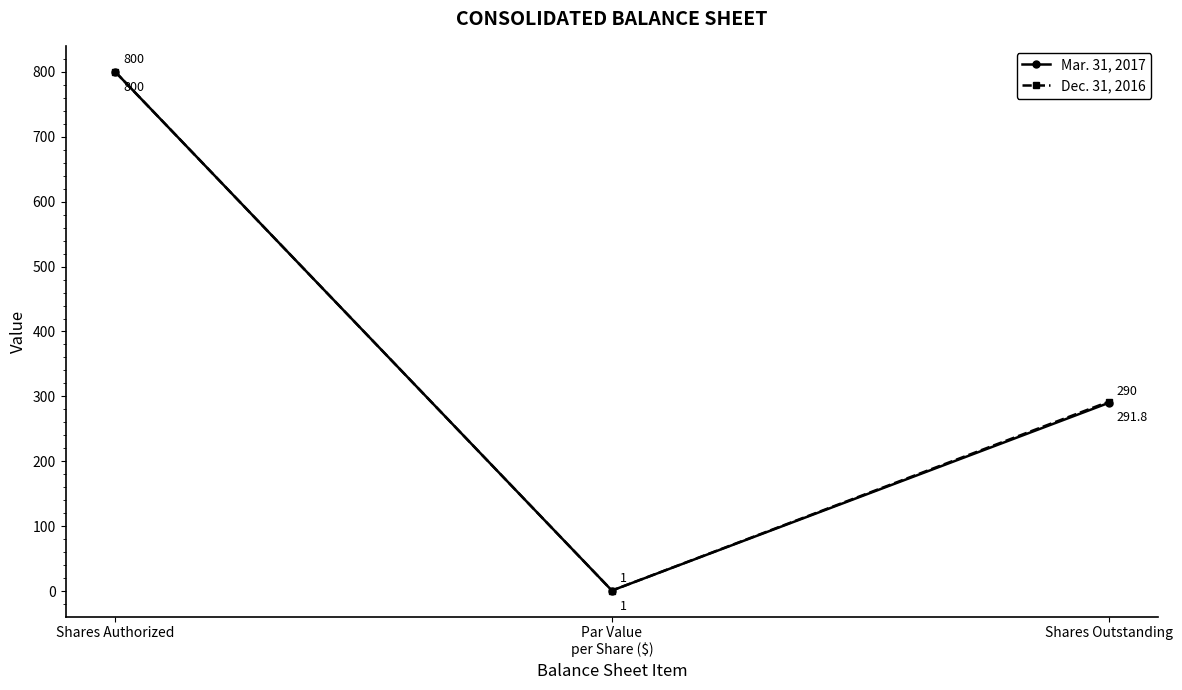

What is the maximum value for Dec. 31, 2016?

800.0